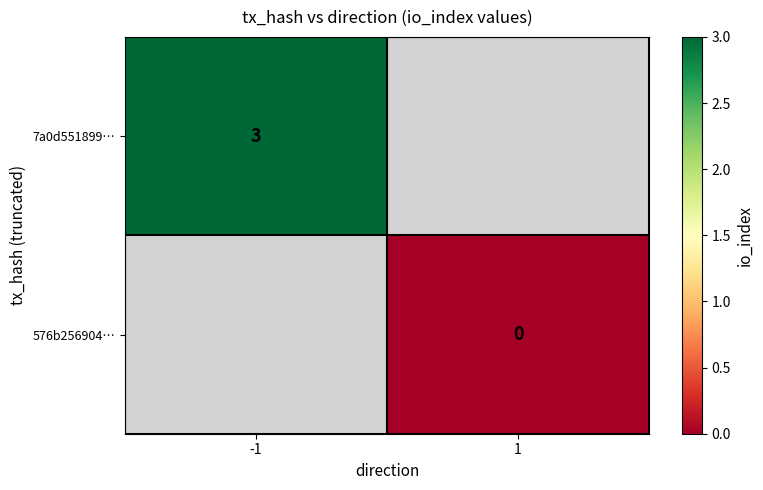

The 7a0d551899… series shows 3.0 at -1. True or false?

True